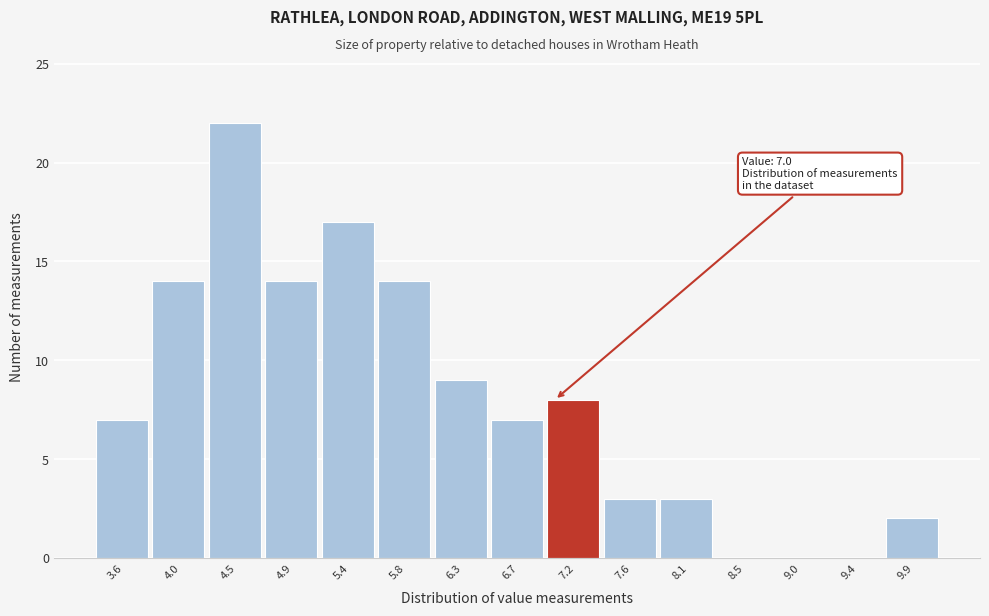

Over which range of the x-axis is the bar tallest?

4.25 to 4.70